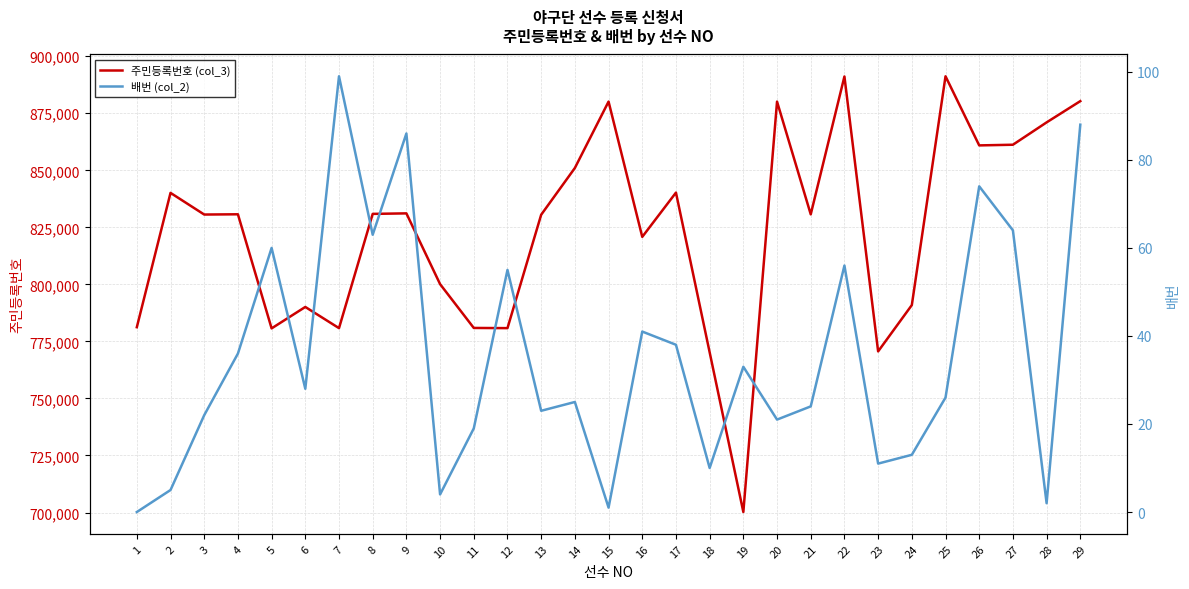

What is the sum of the 배번 (col_2) values at 10 and 4?

40